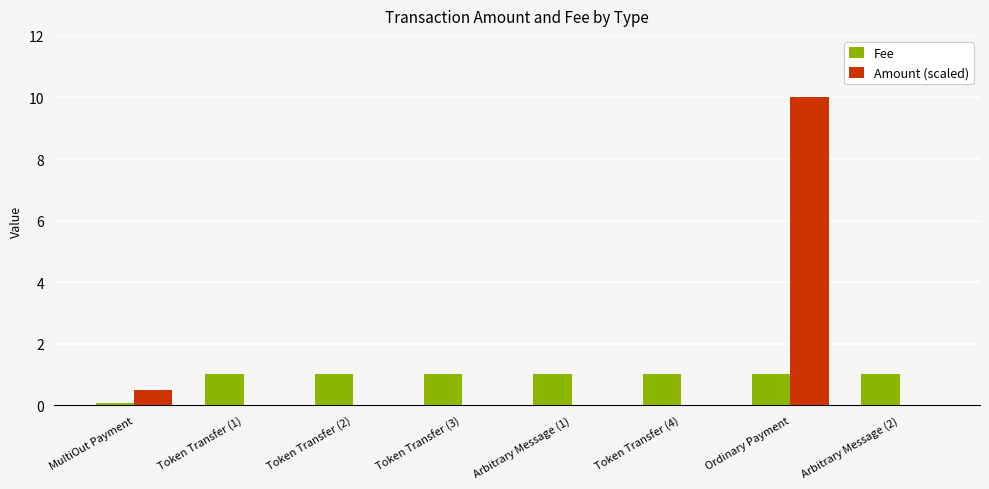

Between Token Transfer (1) and Ordinary Payment, which series saw the biggest shift?

Amount (scaled)